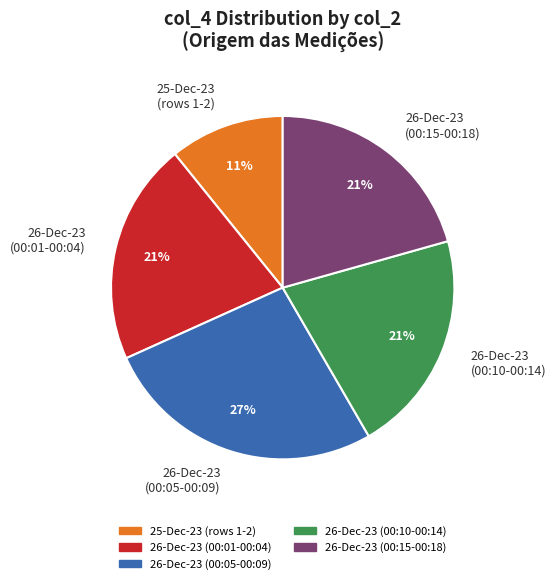

Is there a majority slice in this chart?

No